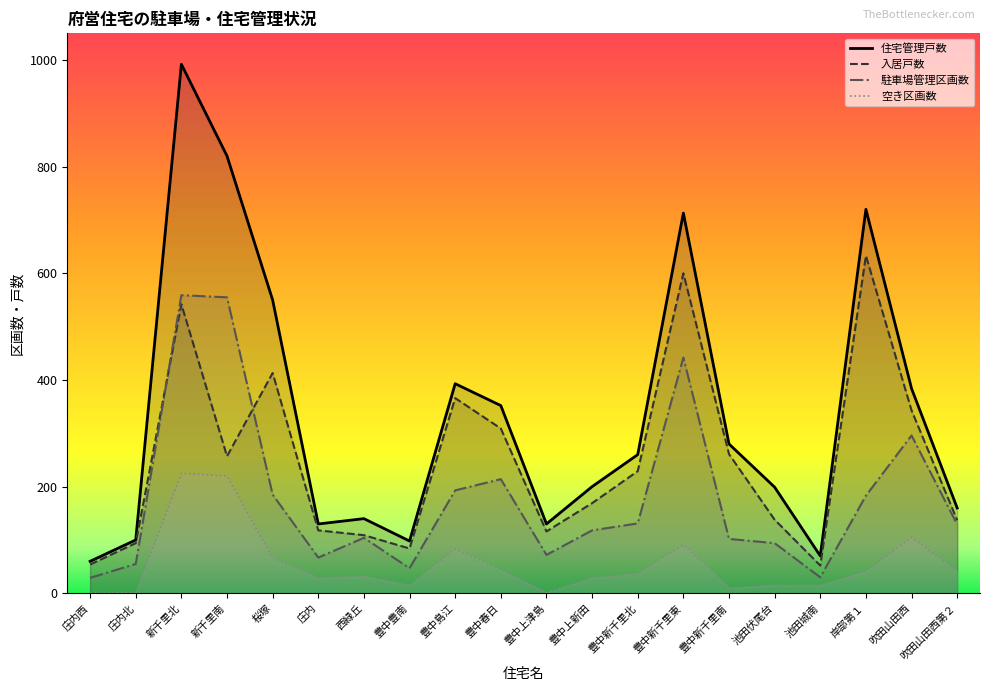

Is the value of 住宅管理戸数 at 吹田山田西第２ greater than the value of 空き区画数 at 豊中豊南?

Yes